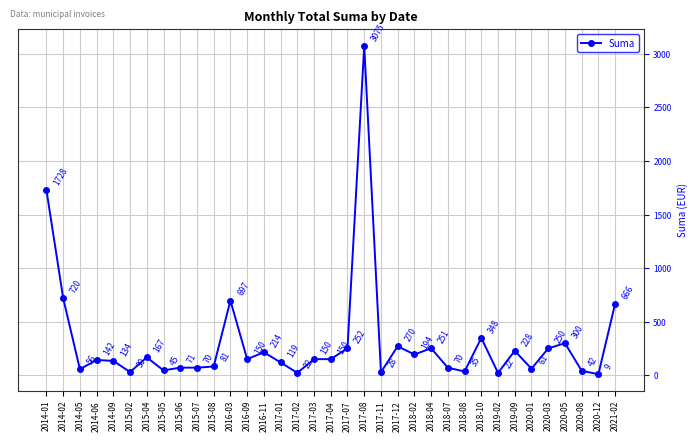

At which label is the value closest to 1542?

2014-01